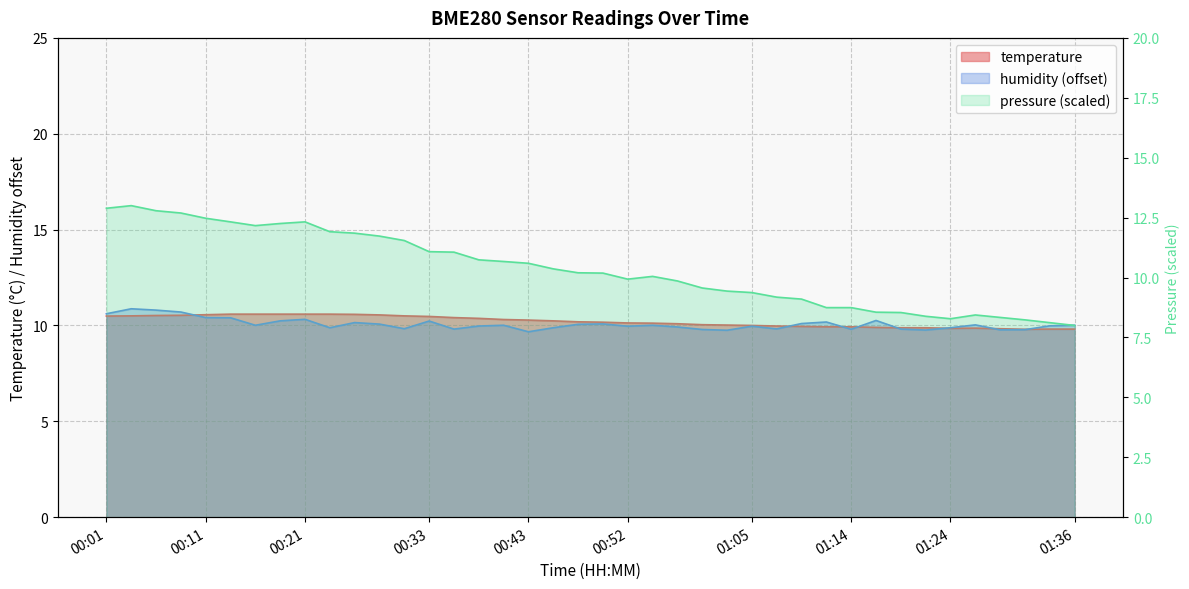

Count the number of categories in the chart.

40